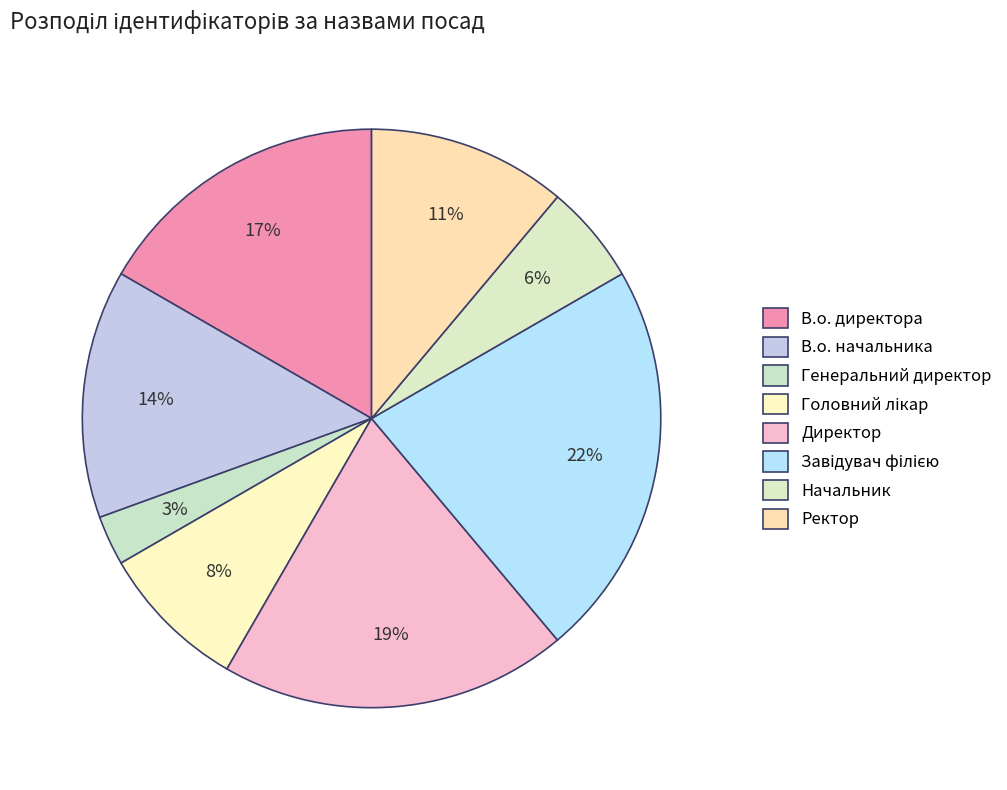

Is there any slice that represents more than half of the pie?

No